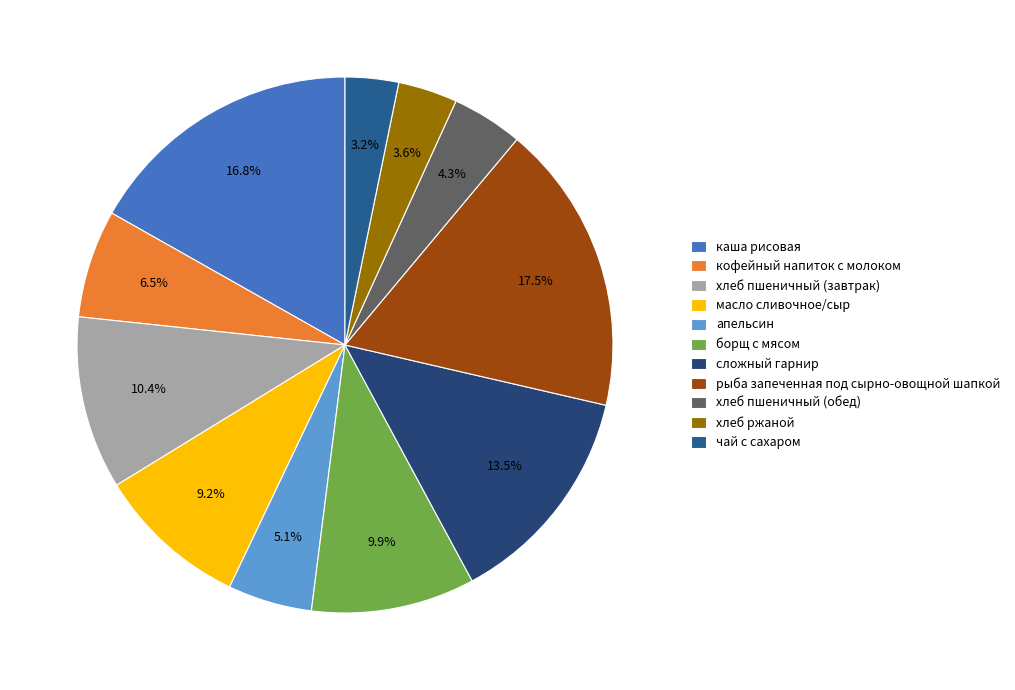

The чай с сахаром slice represents 15% of the pie. True or false?

False